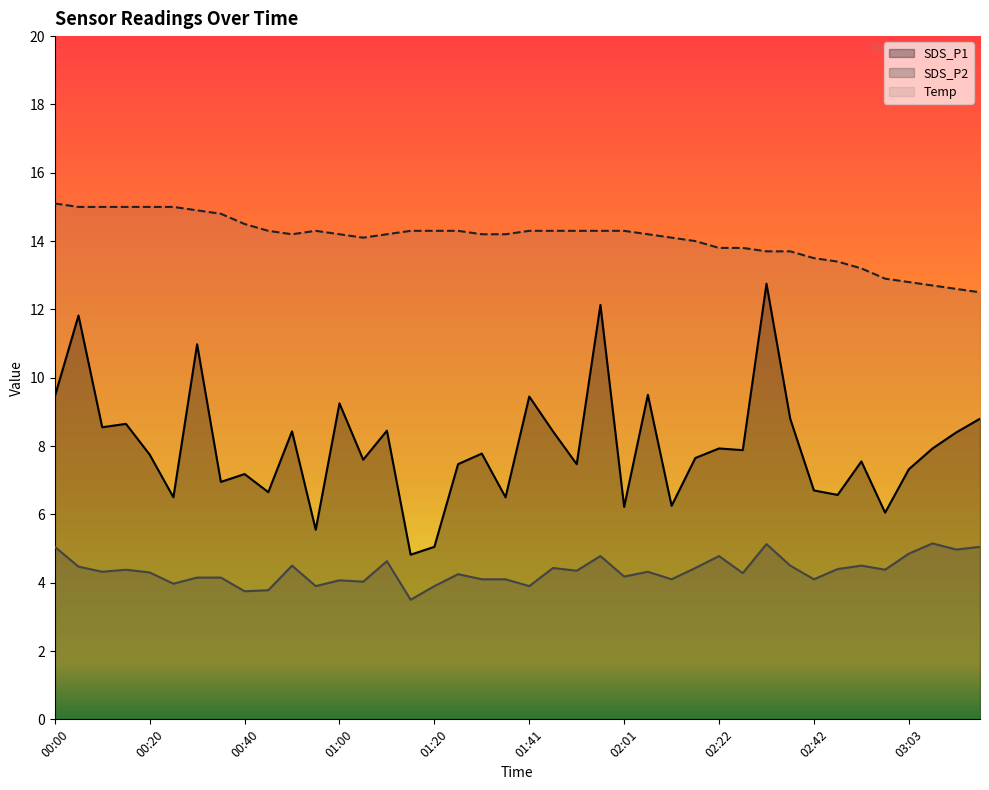

What is the label of the 5th point from the left?

00:20